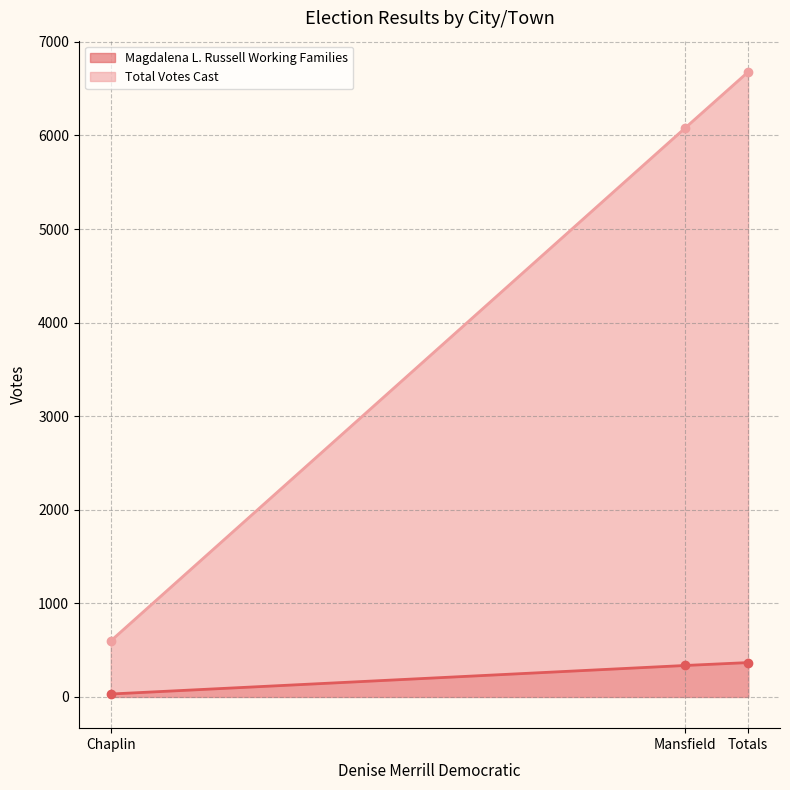

At which label is Magdalena L. Russell Working Families closest to 199?

Mansfield